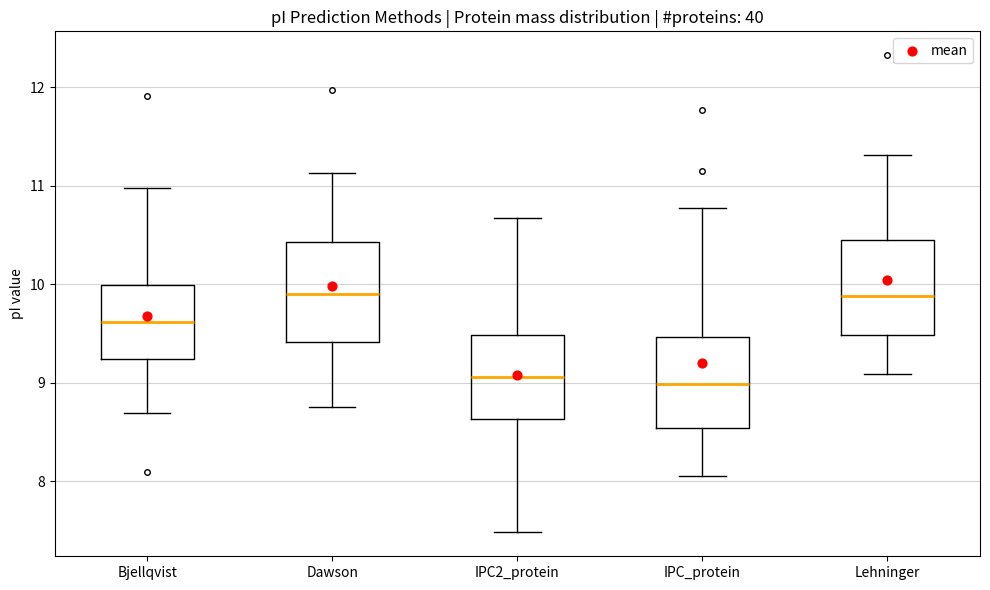

Reading left to right, transcribe this box plot: for each box, give where its median line is, the range the box spans, and where its two whiskers end, as read against the y-axis. The values are not printed on the chart, so give them approximately, as read against the axis.

Bjellqvist: median 9.6, box 9.2 to 10.0, whiskers 8.7 to 11.0
Dawson: median 9.9, box 9.4 to 10.4, whiskers 8.8 to 11.1
IPC2_protein: median 9.1, box 8.6 to 9.5, whiskers 7.5 to 10.7
IPC_protein: median 9.0, box 8.5 to 9.5, whiskers 8.1 to 10.8
Lehninger: median 9.9, box 9.5 to 10.5, whiskers 9.1 to 11.3